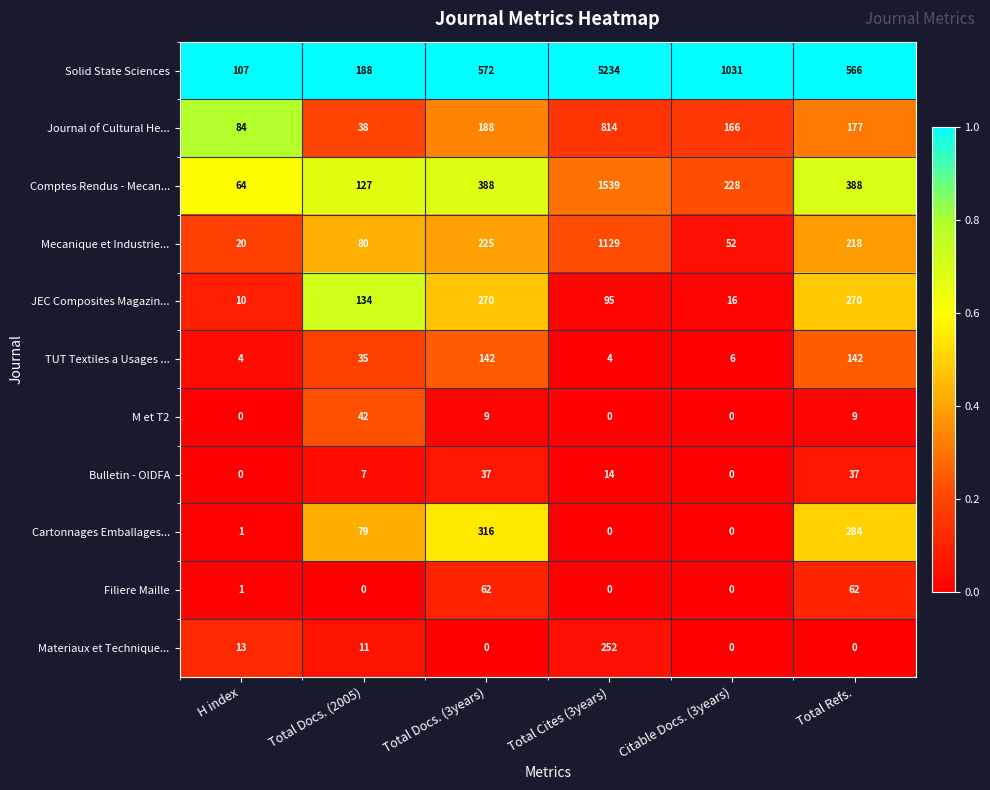

Rank the series at Total Docs. (2005) from highest to lowest value.

Solid State Sciences, JEC Composites Magazin..., Comptes Rendus - Mecan..., Mecanique et Industrie..., Cartonnages Emballages..., M et T2, Journal of Cultural He..., TUT Textiles a Usages ..., Materiaux et Technique..., Bulletin - OIDFA, Filiere Maille